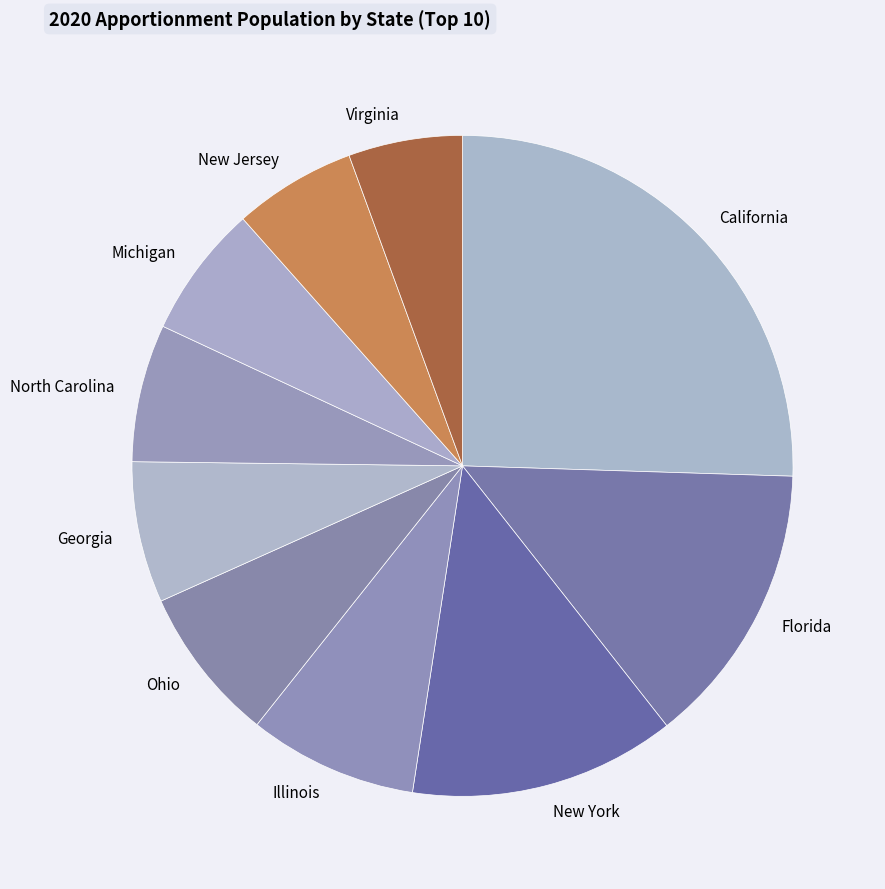

How many segments does this pie chart have?

10